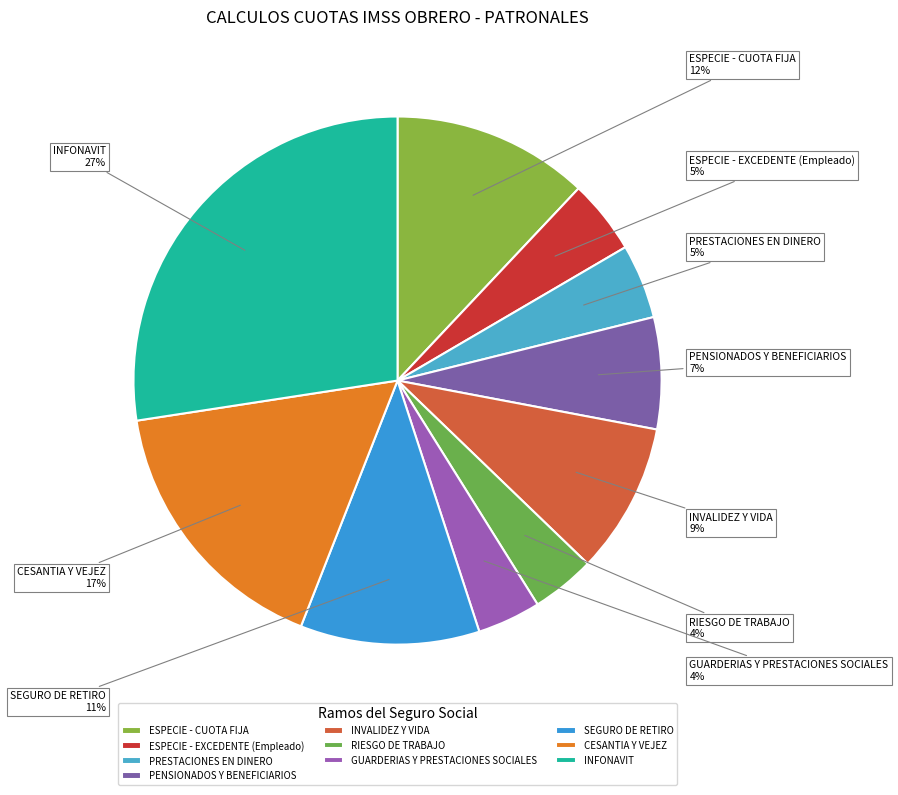

To the nearest percent, what is the combined percentage of SEGURO DE RETIRO and CESANTIA Y VEJEZ?

28%